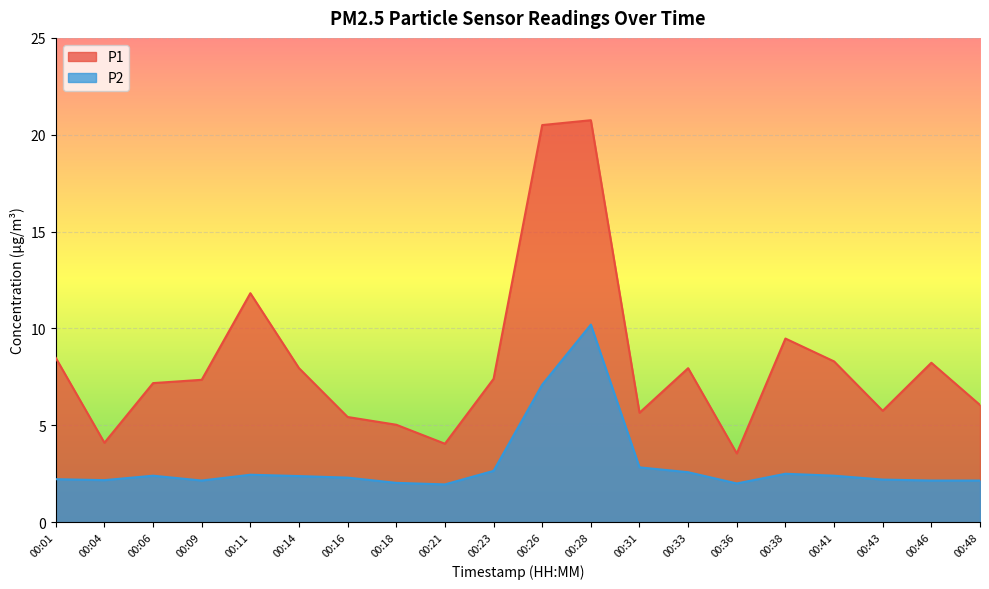

At which category is the sum across all series the highest?

00:28